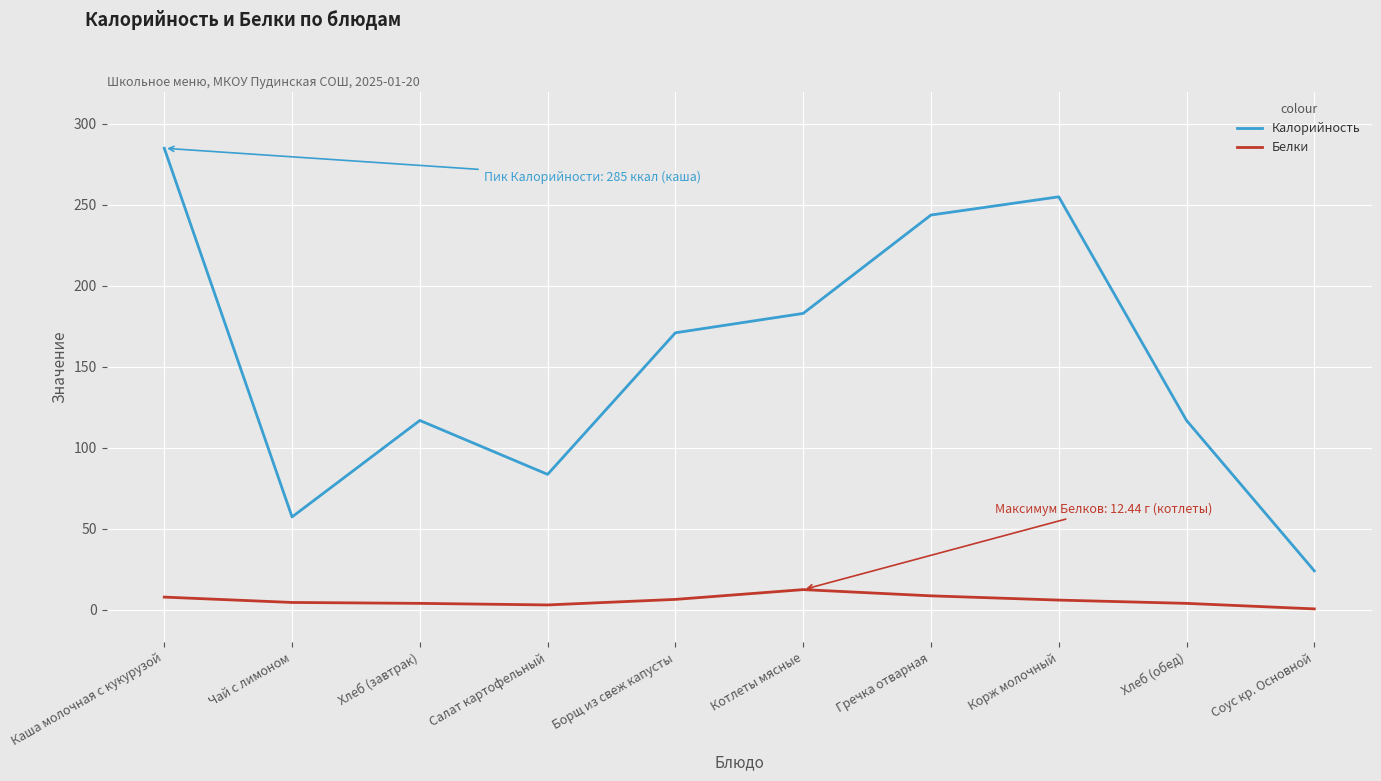

How many values in the Калорийность series exceed 171?

5